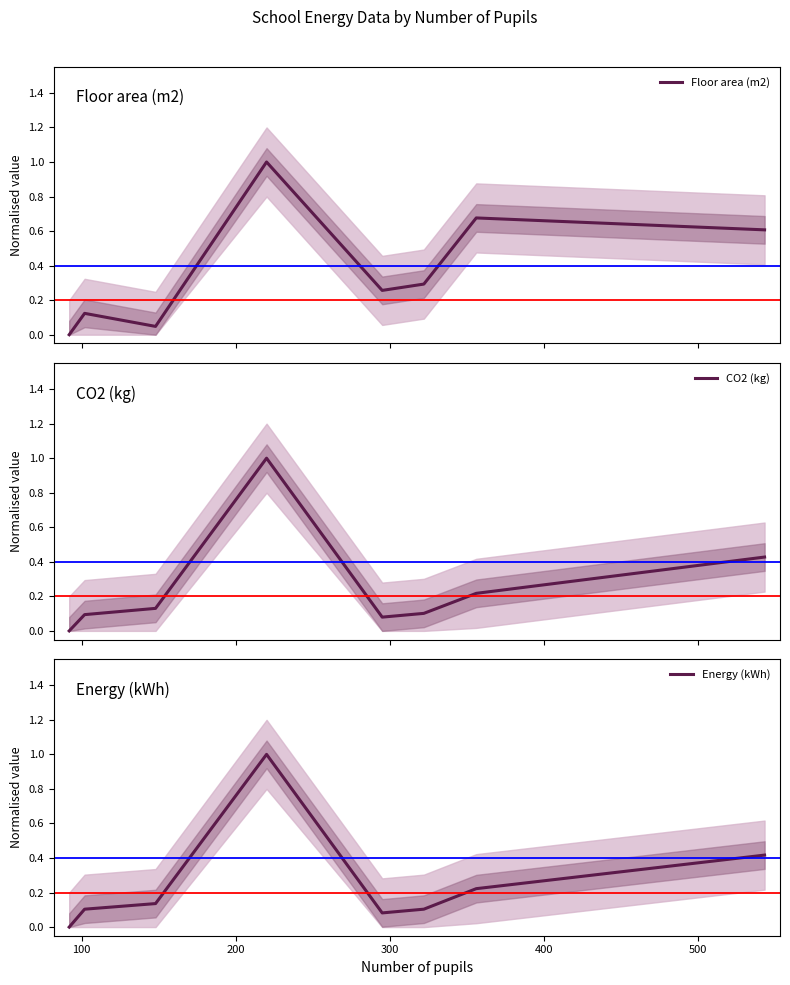

The value of Energy (kWh) at 300 is 0.2. True or false?

False